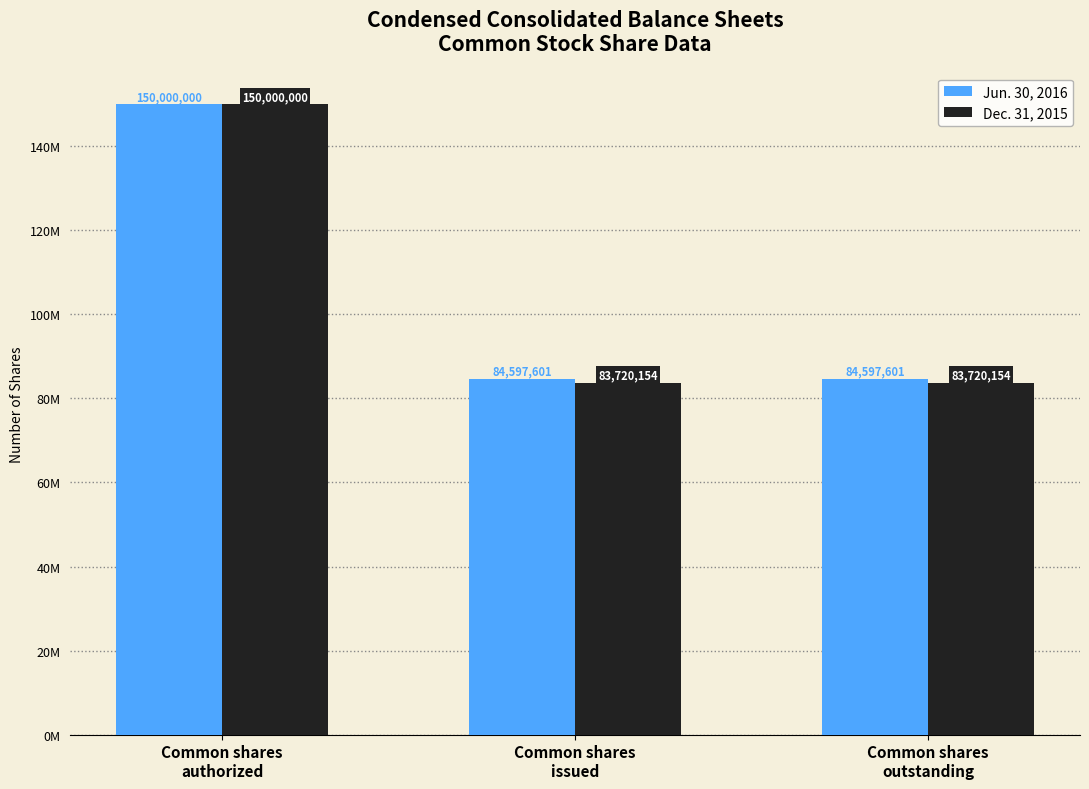

Rank the categories by Dec. 31, 2015 value from lowest to highest.

Common shares
issued, Common shares
outstanding, Common shares
authorized